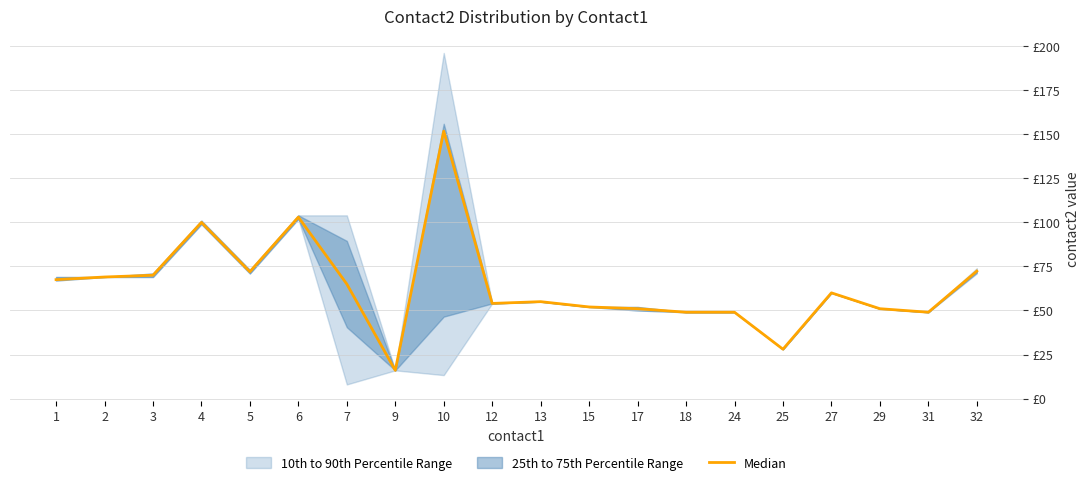

Reading left to right, extract all data points from this chart.

67.5	69.0	70.0	100.0	72.0	103.0	65.0	16.0	151.8	54.0	55.0	52.0	51.0	49.0	49.0	28.0	60.0	51.0	49.0	72.3